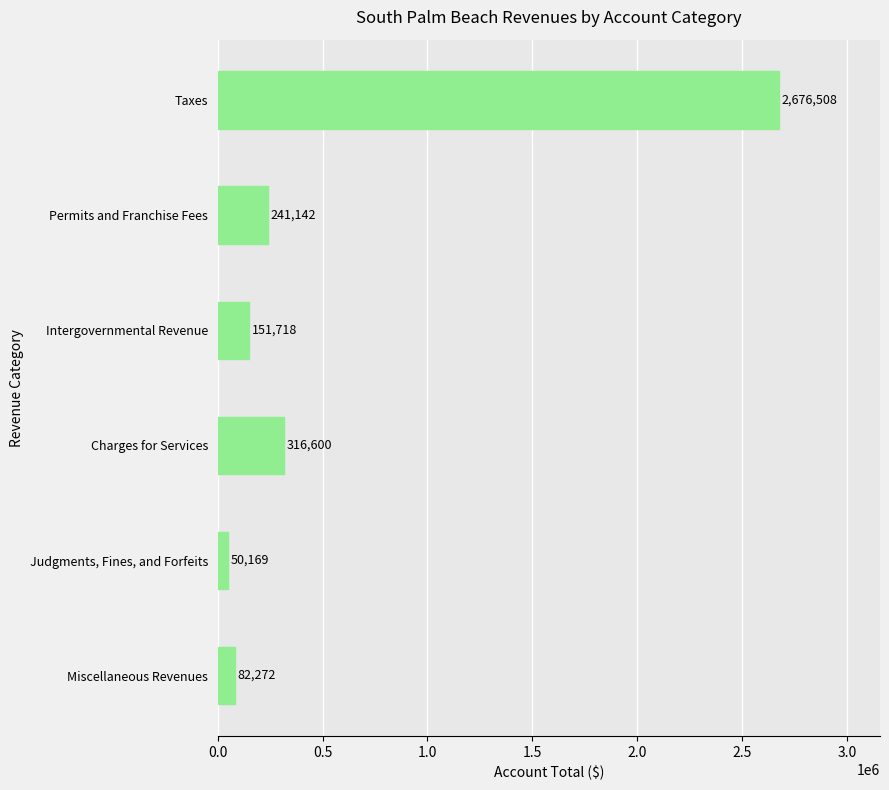

Reading top to bottom, list all the values displayed in this chart.

2676508	241142	151718	316600	50169	82272